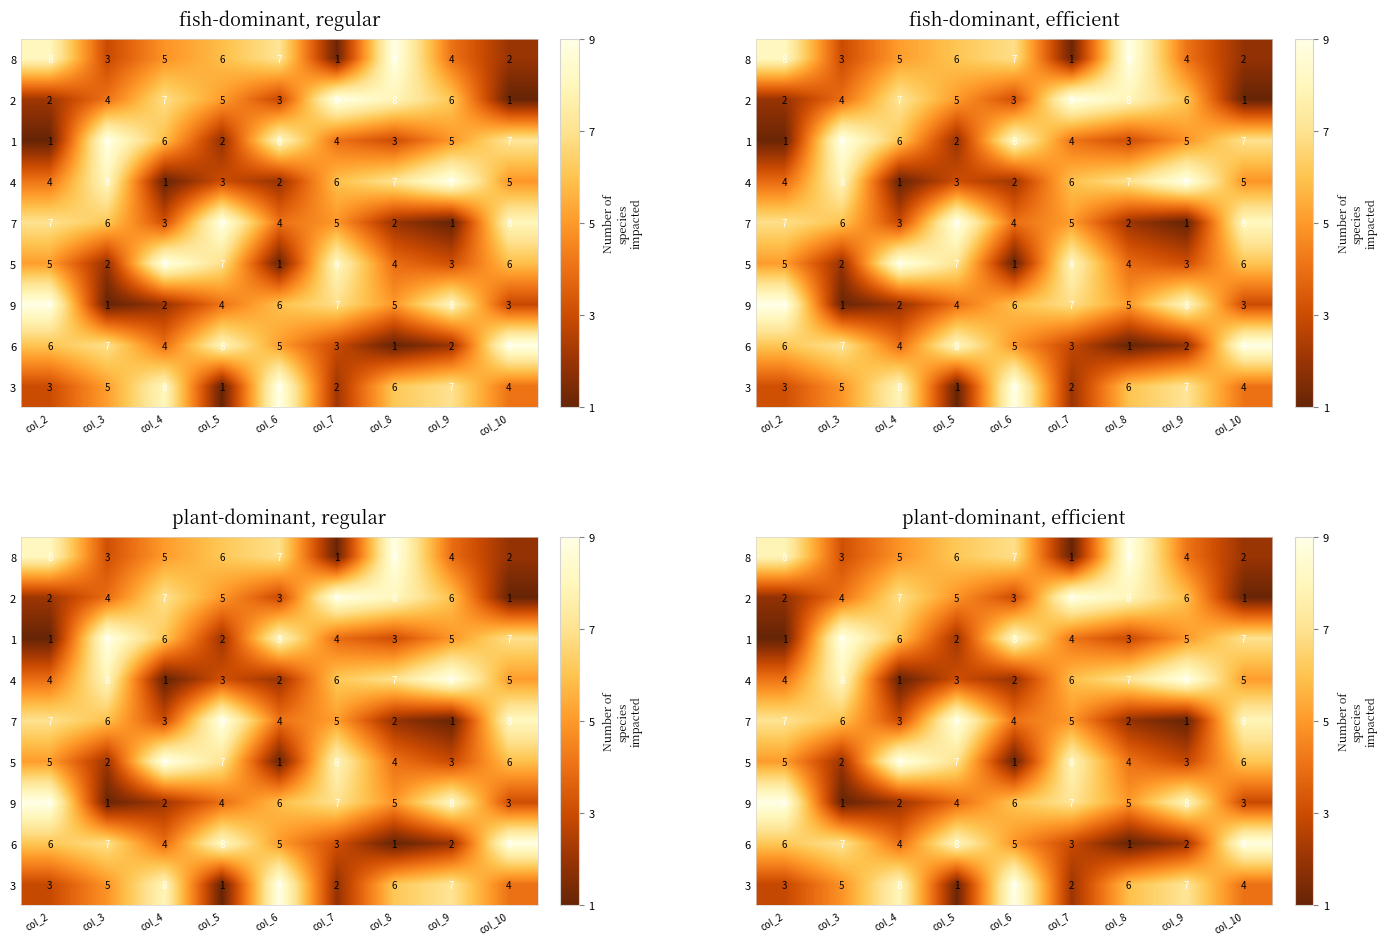

What is the difference between the second highest and minimum values in the row_7 series?

7.0